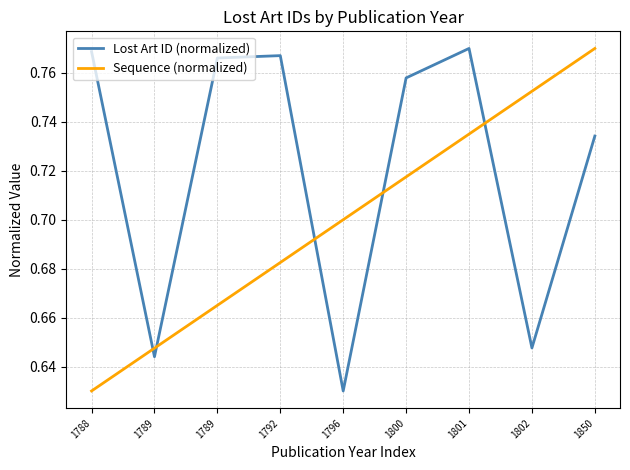

What are all the series names shown in the legend?

Lost Art ID (normalized), Sequence (normalized)